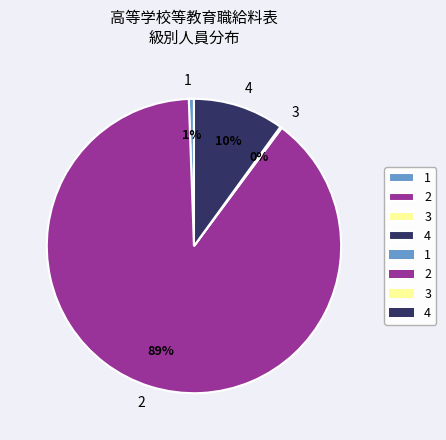

To the nearest percent, what is the combined percentage of 1 and 2?

90%